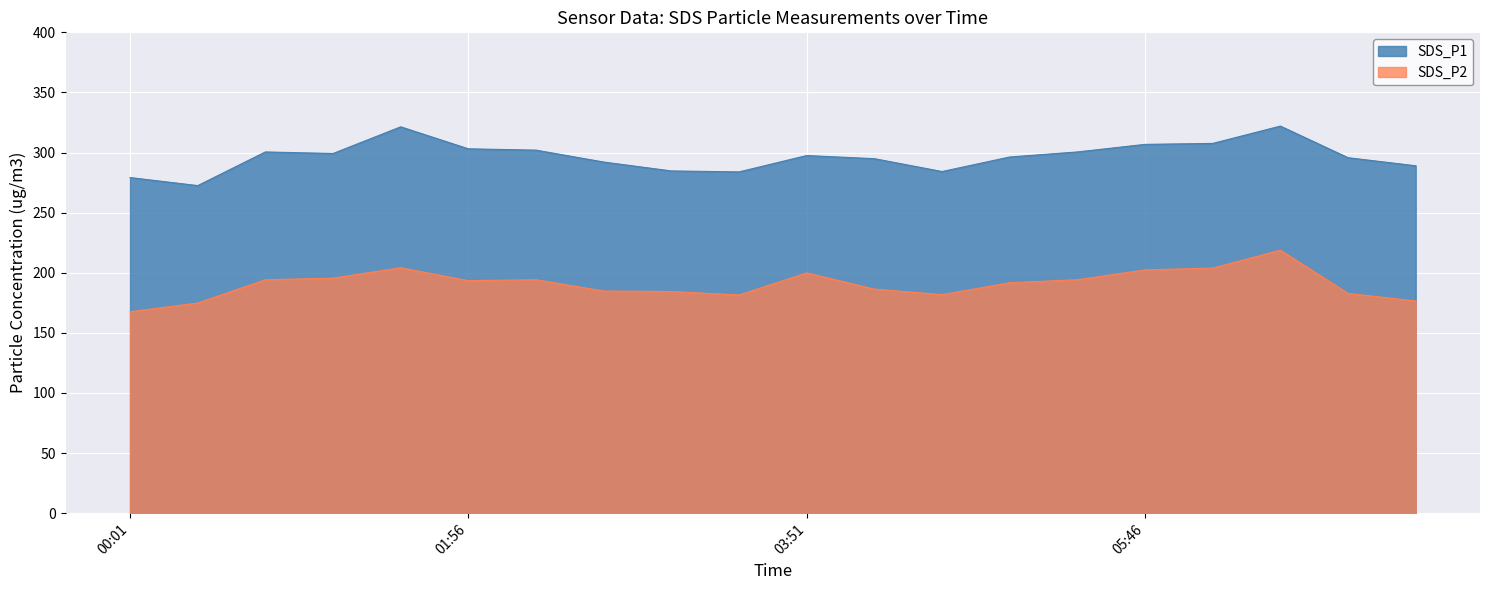

Which label corresponds to the largest value in the chart?

06:32